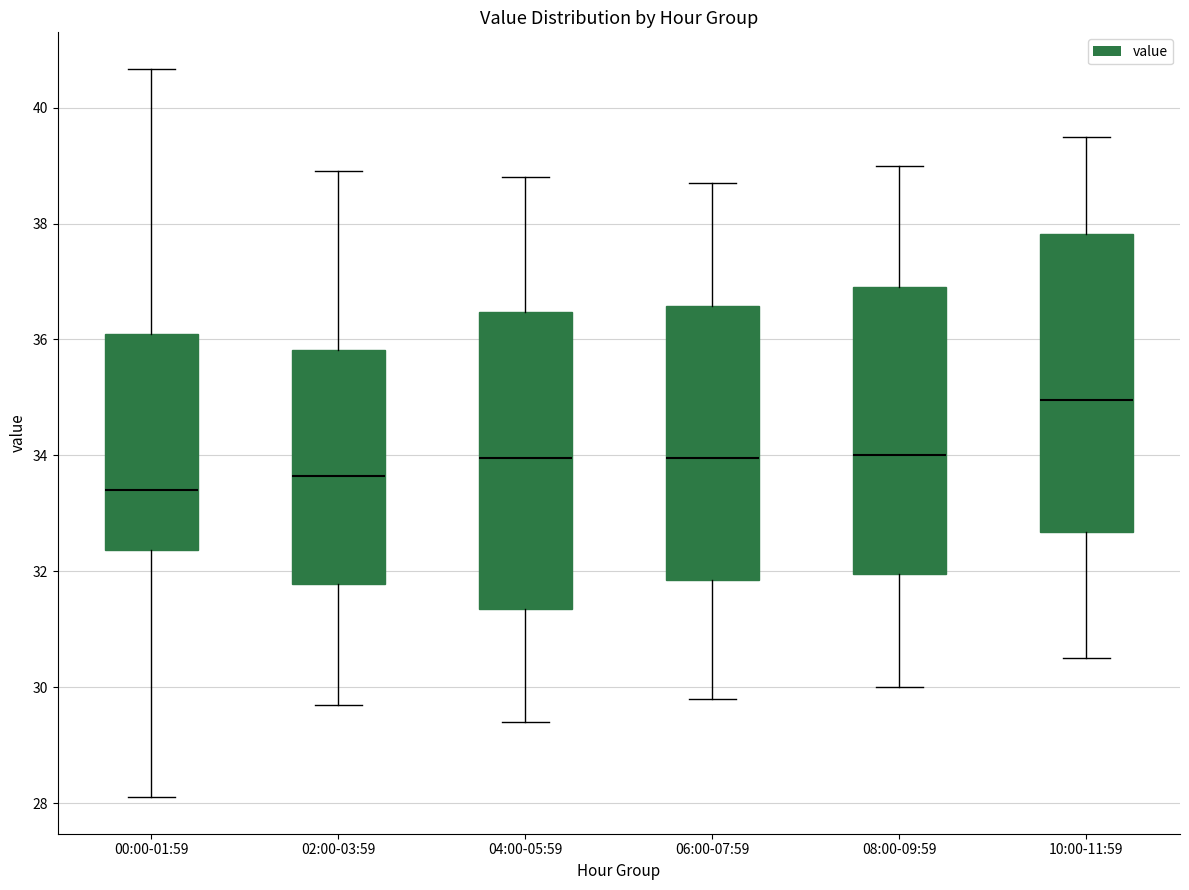

Reading left to right, transcribe this box plot: for each box, give where its median line is, the range the box spans, and where its two whiskers end, as read against the y-axis. The values are not printed on the chart, so give them approximately, as read against the axis.

00:00-01:59: median 33.4, box 32.4 to 36.0, whiskers 28.2 to 40.6
02:00-03:59: median 33.6, box 31.8 to 35.8, whiskers 29.8 to 39.0
04:00-05:59: median 34.0, box 31.4 to 36.4, whiskers 29.4 to 38.8
06:00-07:59: median 34.0, box 31.8 to 36.6, whiskers 29.8 to 38.8
08:00-09:59: median 34.0, box 32.0 to 37.0, whiskers 30.0 to 39.0
10:00-11:59: median 35.0, box 32.6 to 37.8, whiskers 30.6 to 39.6